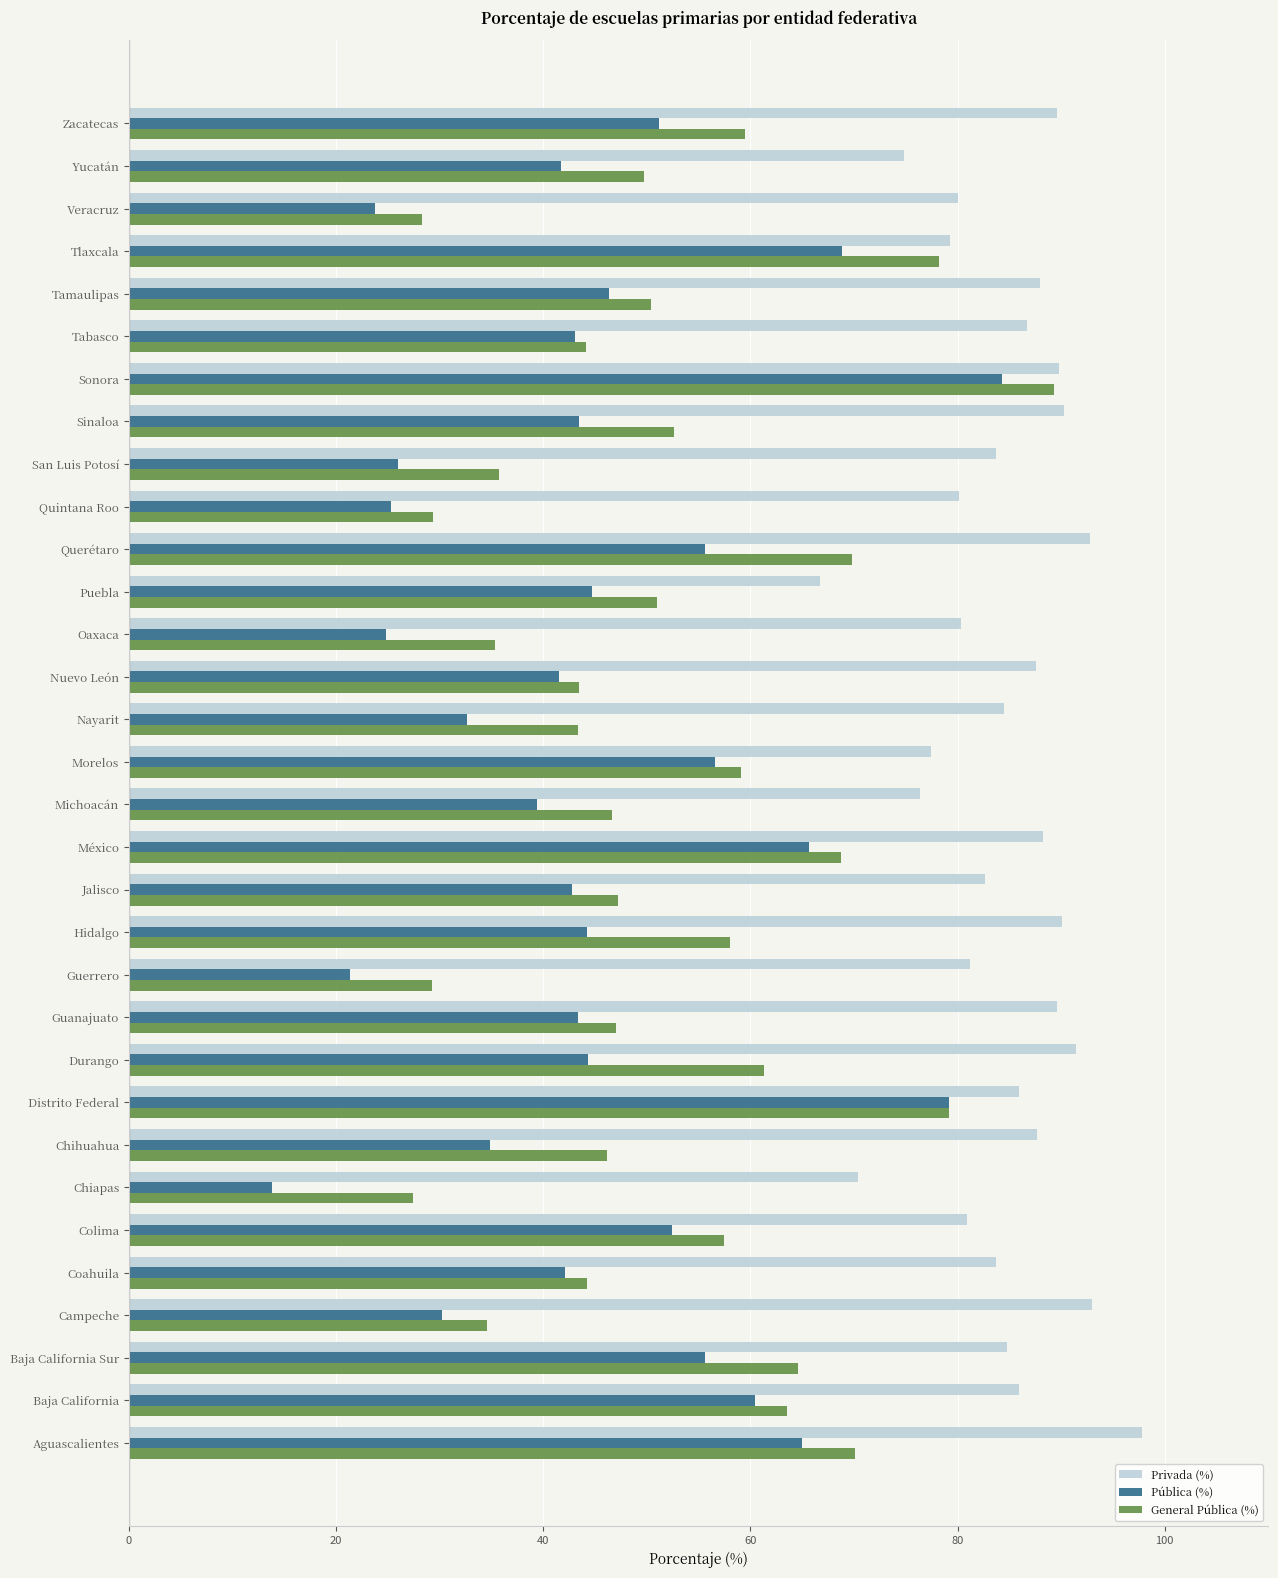

At how many categories does at least one series exceed 15?

32